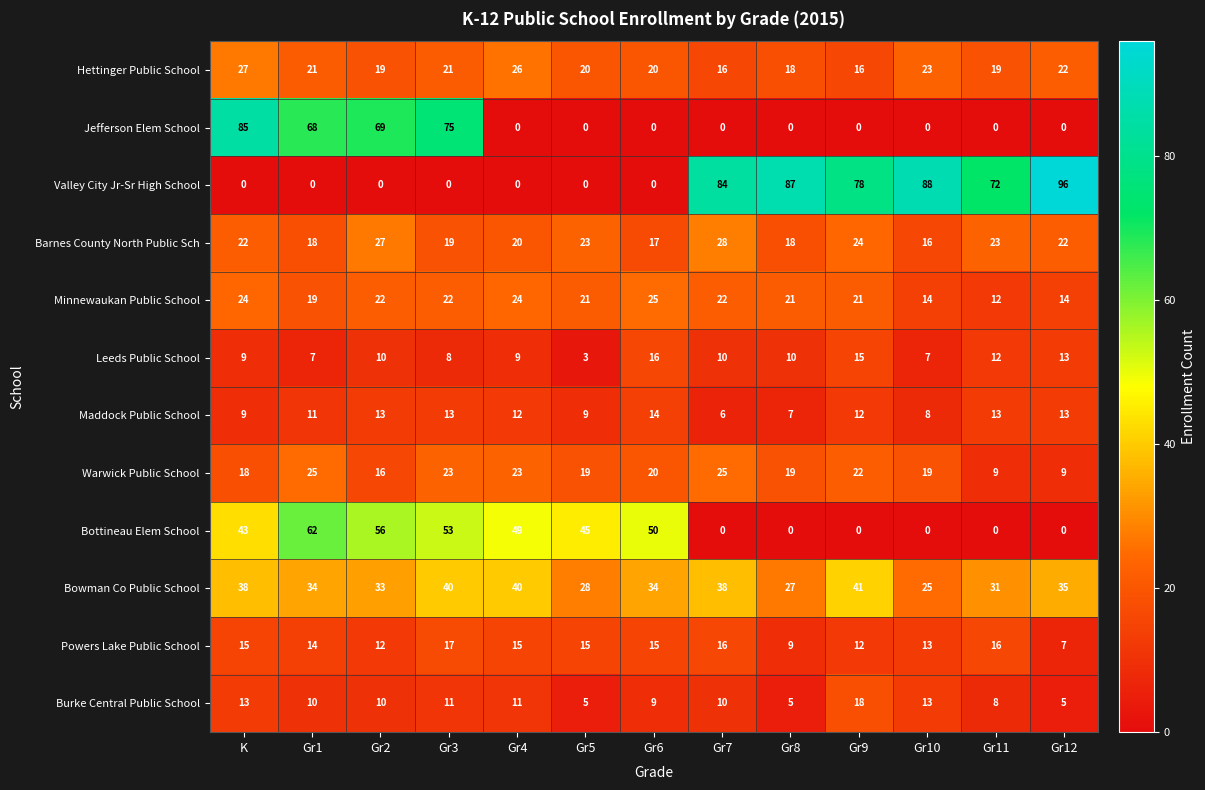

At which label is Valley City Jr-Sr High School closest to 48?

Gr11